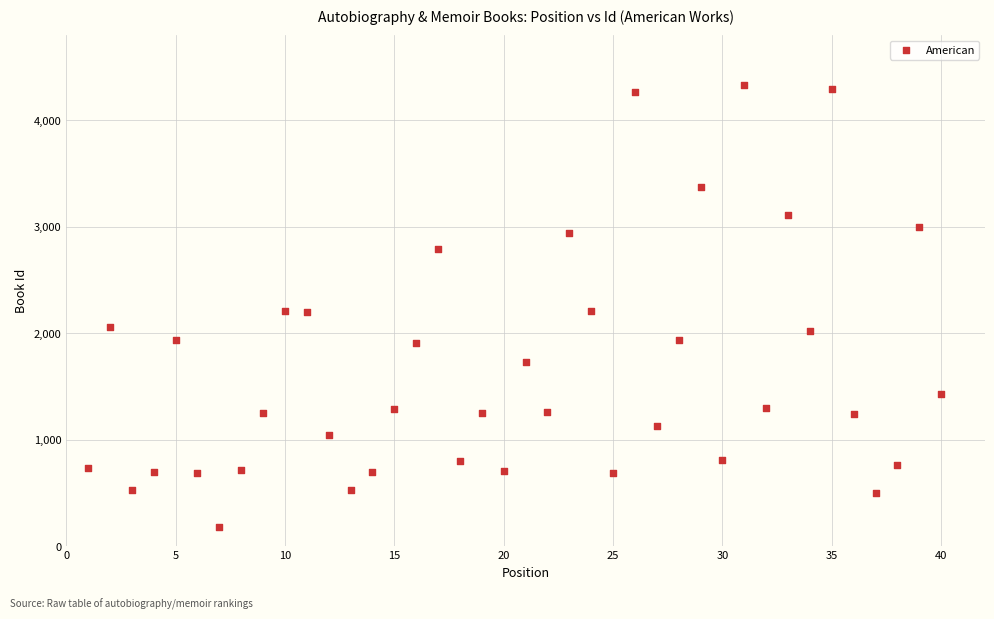

What is the range of X values (max minus min)?

39